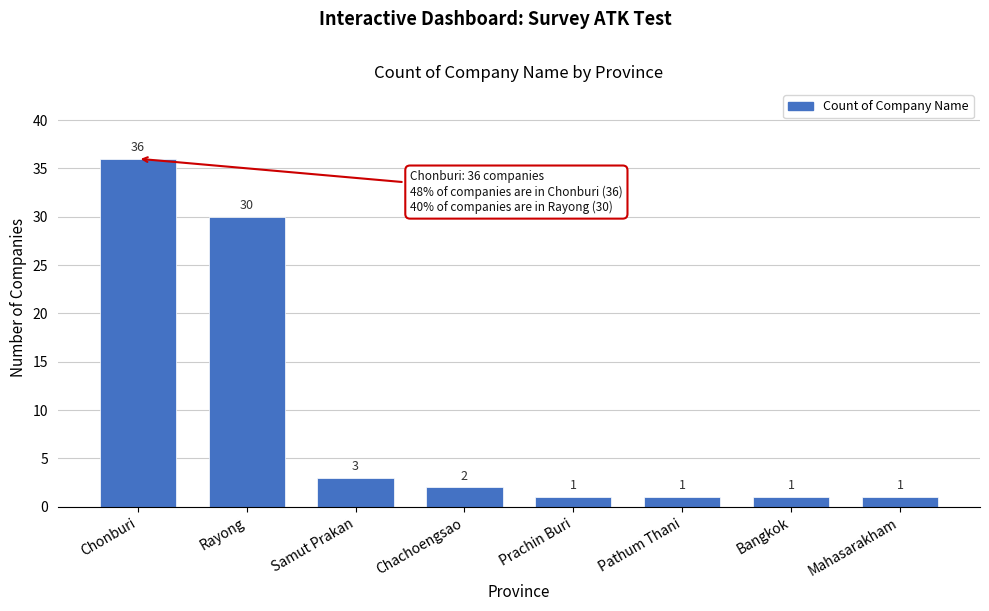

Reading left to right, transcribe all the data shown in this chart.

Chonburi=36	Rayong=30	Samut Prakan=3	Chachoengsao=2	Prachin Buri=1	Pathum Thani=1	Bangkok=1	Mahasarakham=1